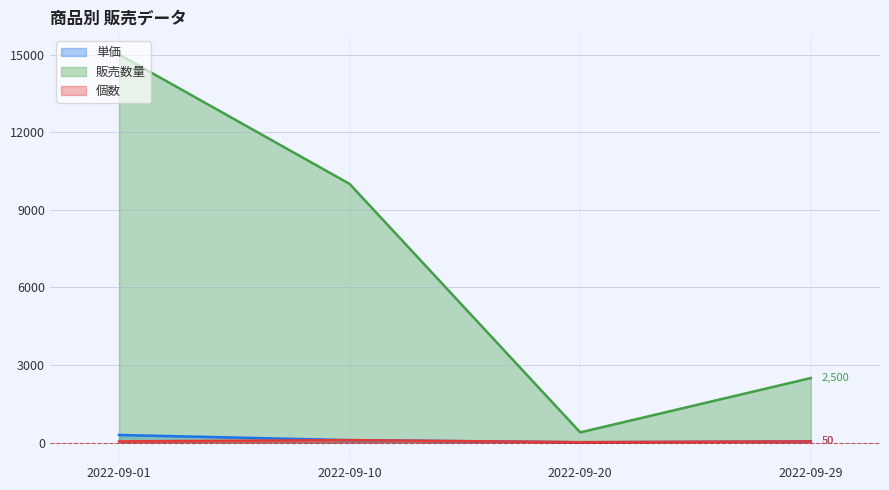

The 個数 series shows 9 at 2022-09-20. True or false?

False